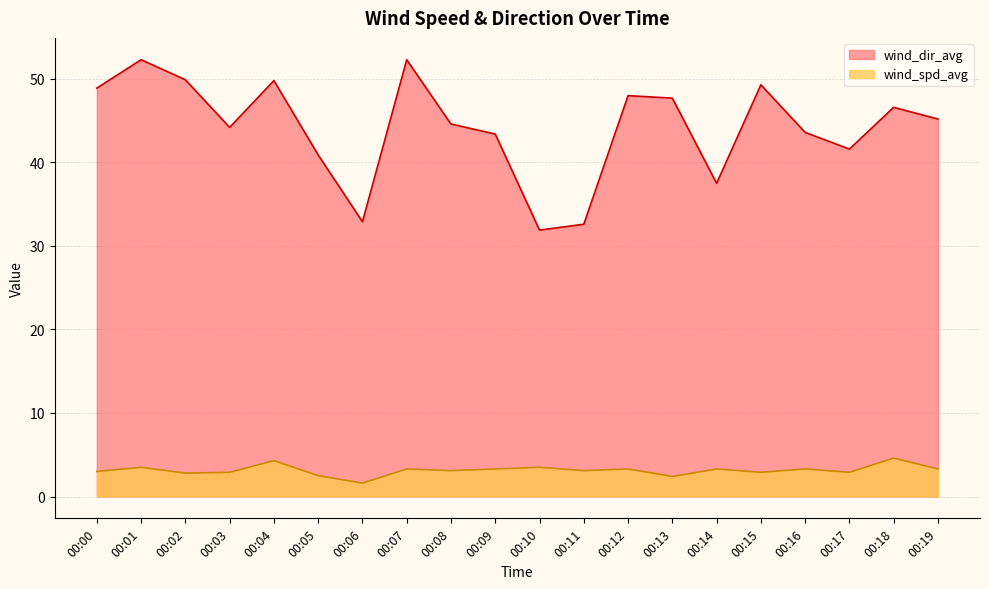

What is the difference between the second highest and second lowest values in the wind_spd_avg series?

1.9